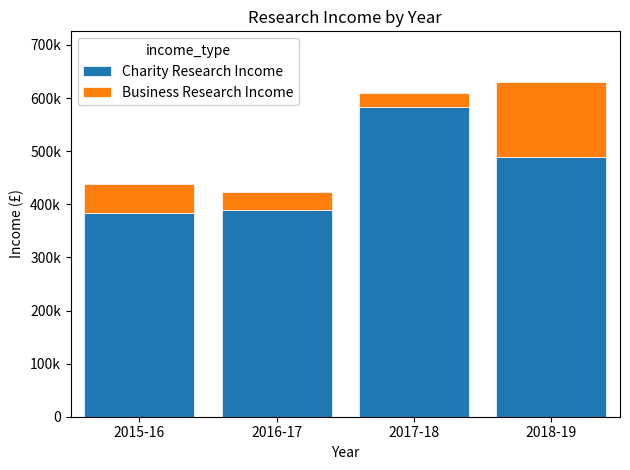

Are the bars grouped side by side (vs. stacked)?

No